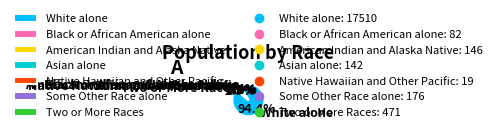

Which slice is the largest?

White alone